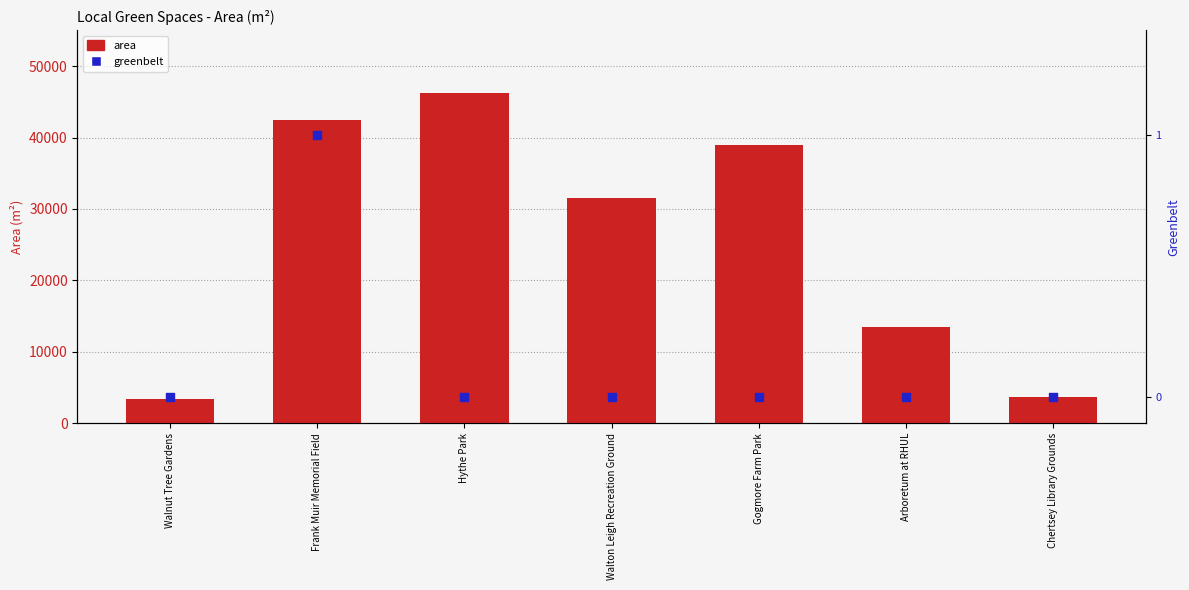

Which series has the largest total across all categories?

area